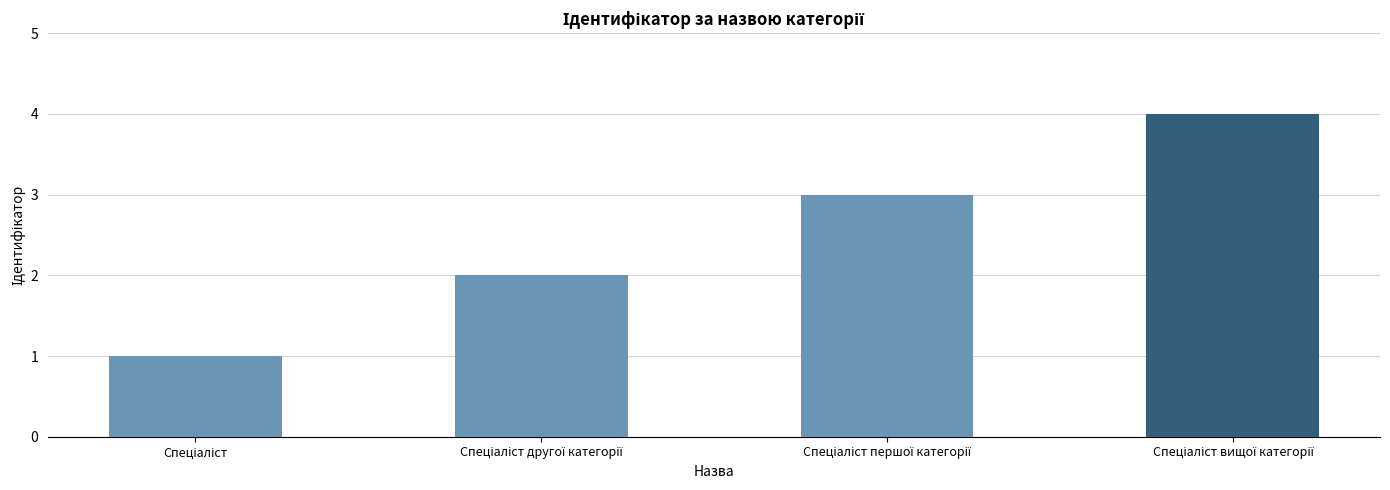

How many values are between 2 and 4?

3